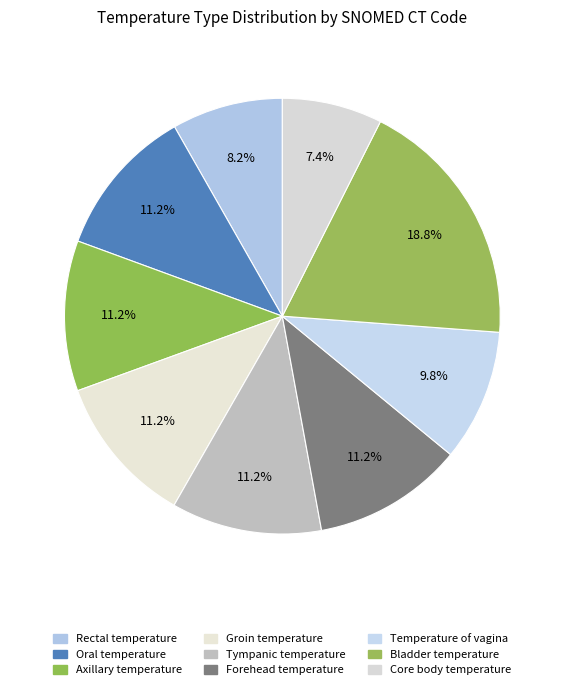

True or false: Tympanic temperature accounts for 11% of the total.

True